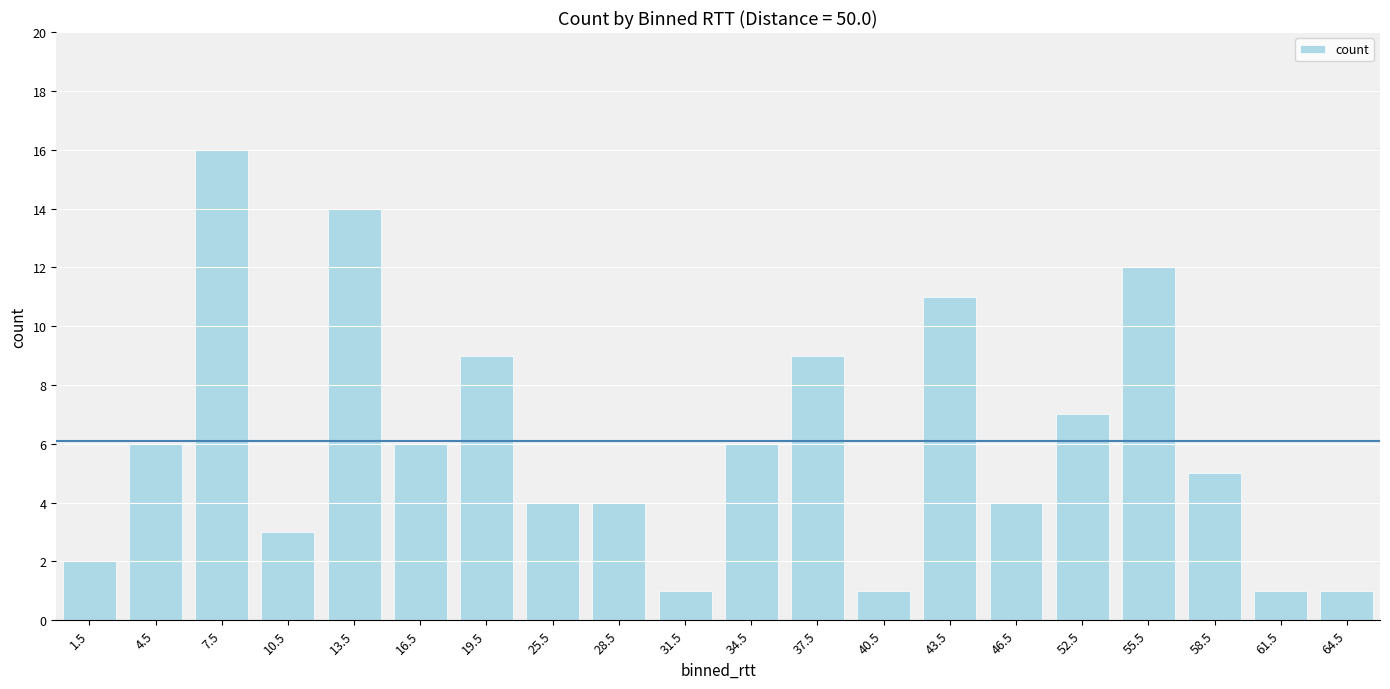

What is the maximum value shown in the chart?

16